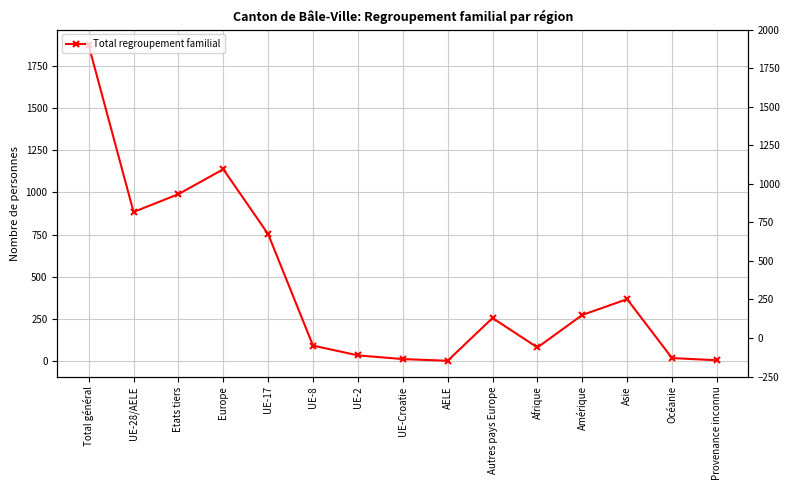

What is the label of the 12th point from the right?

Europe